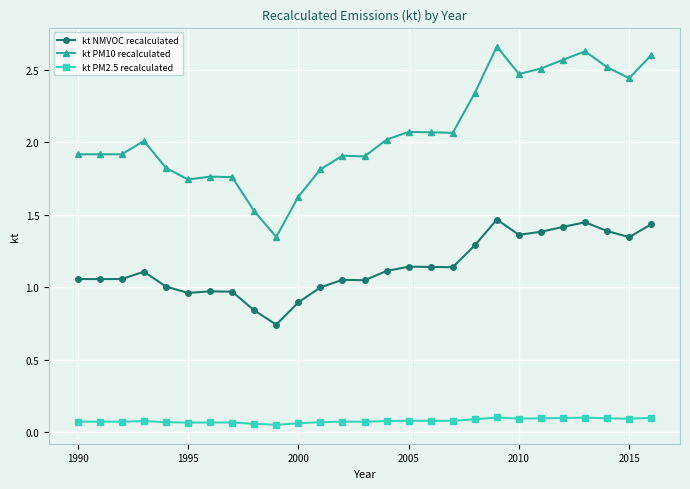

How many distinct data groups are displayed?

3